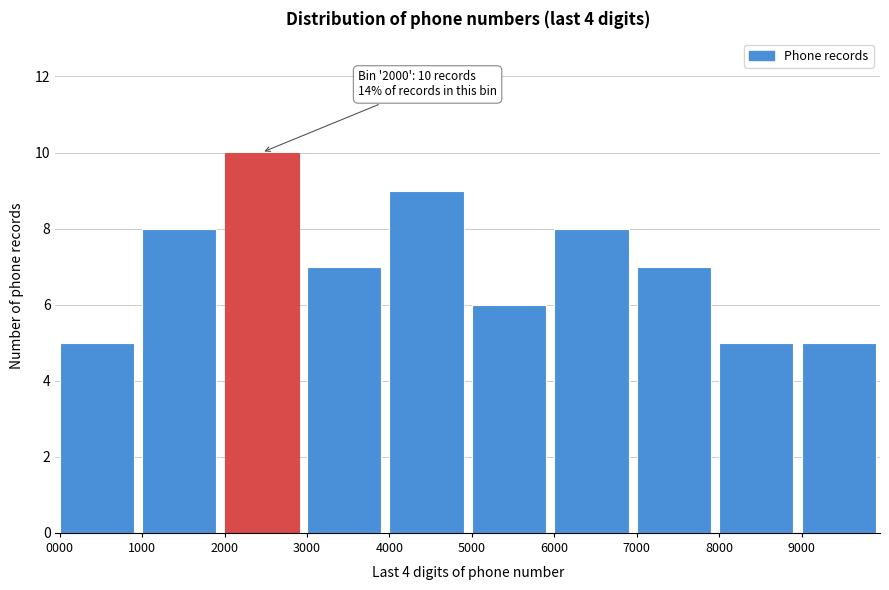

Reading right to left, what are all the values shown in this chart?

9000=5	8000=5	7000=7	6000=8	5000=6	4000=9	3000=7	2000=10	1000=8	0000=5